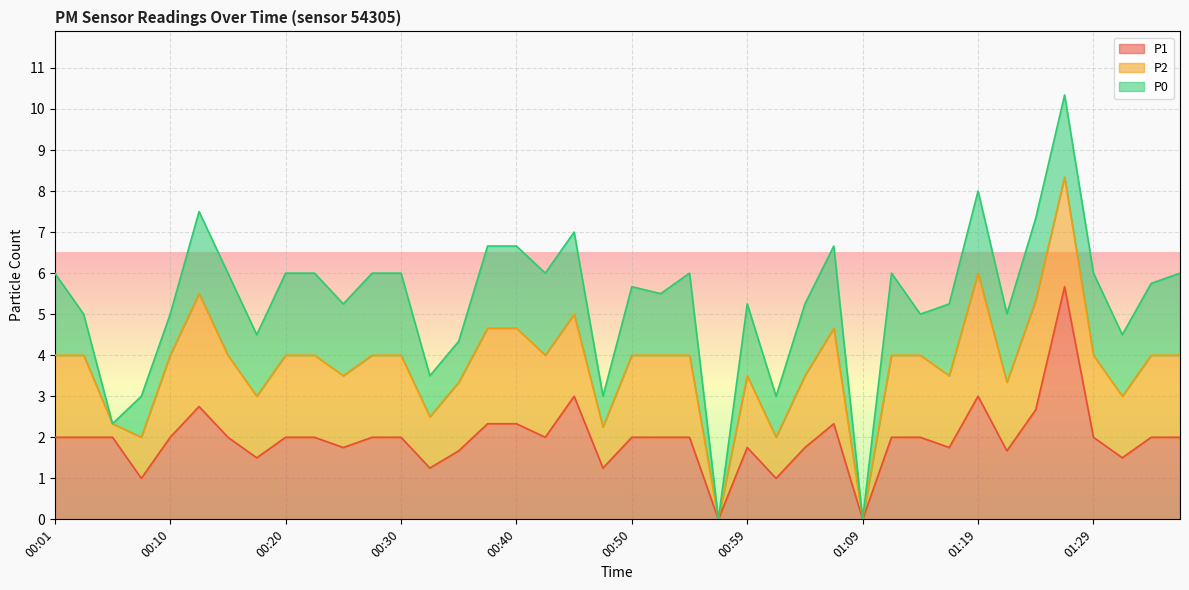

At how many categories does at least one series exceed 1?

36